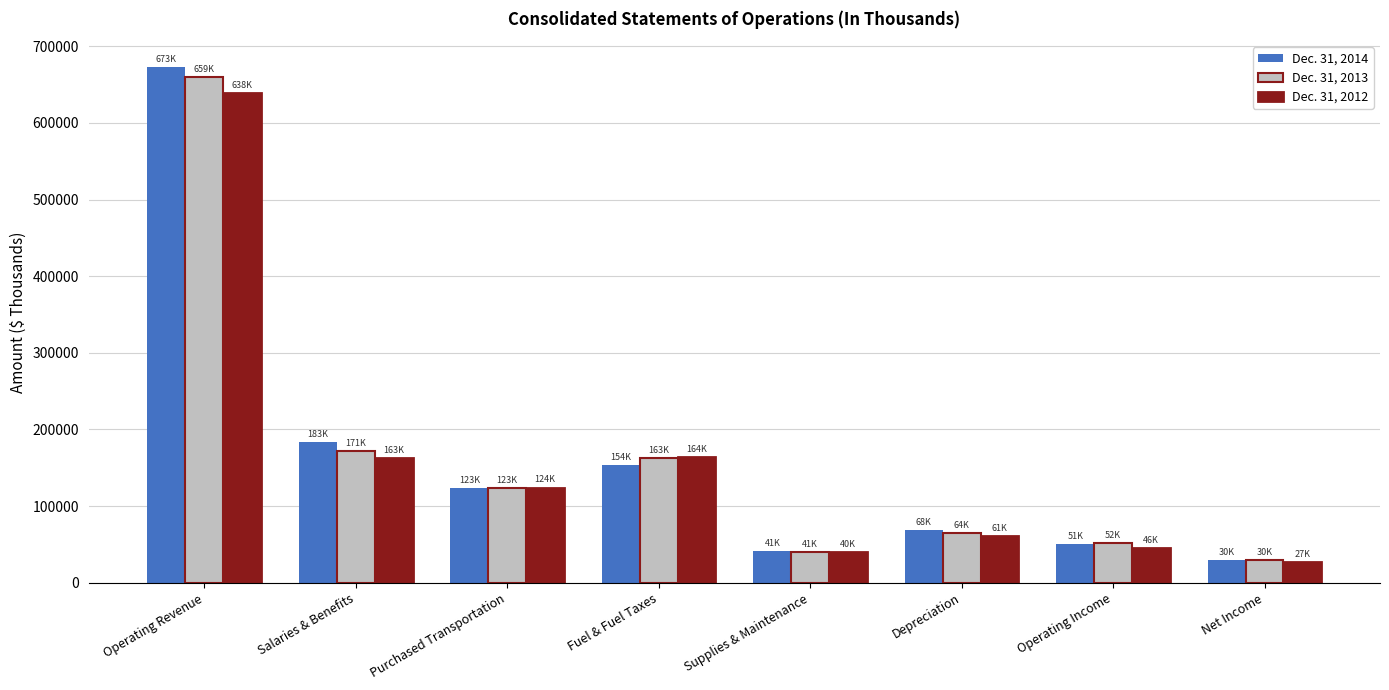

Is it true that Dec. 31, 2012 equals 27267 at Net Income?

True